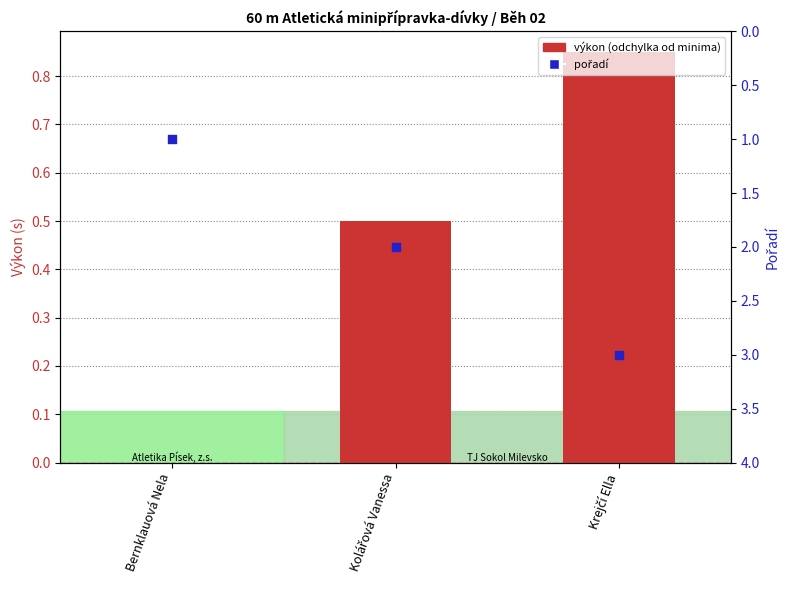

Which series reaches the maximum Y coordinate?

pořadí